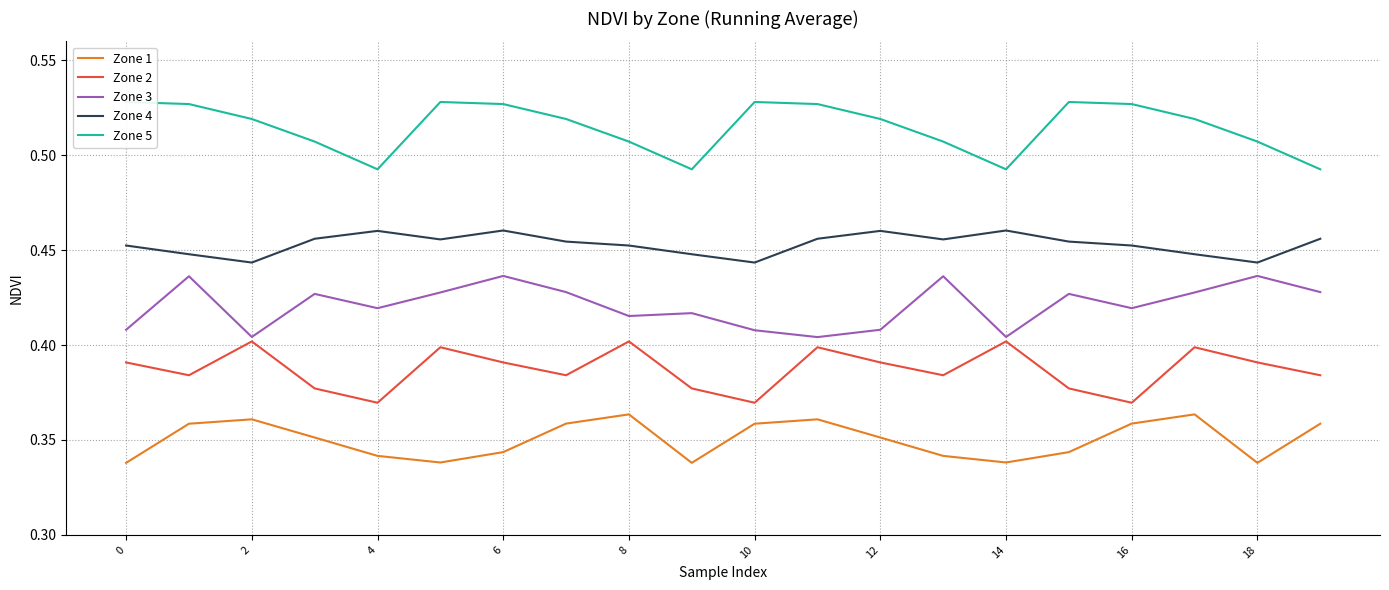

What are all the series names shown in the legend?

Zone 1, Zone 2, Zone 3, Zone 4, Zone 5